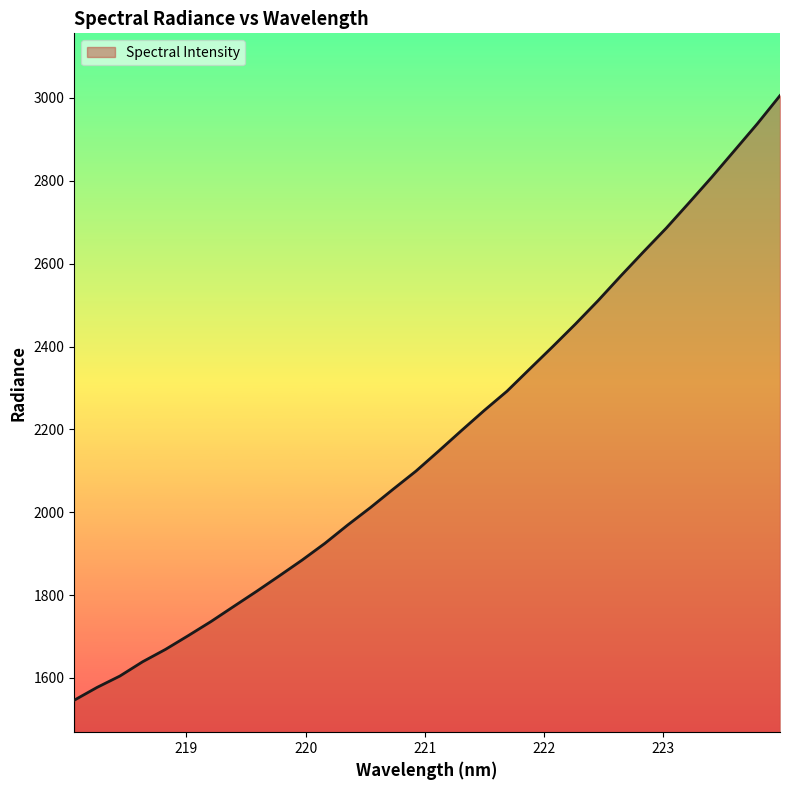

What is the maximum value shown in the chart?

3005.7